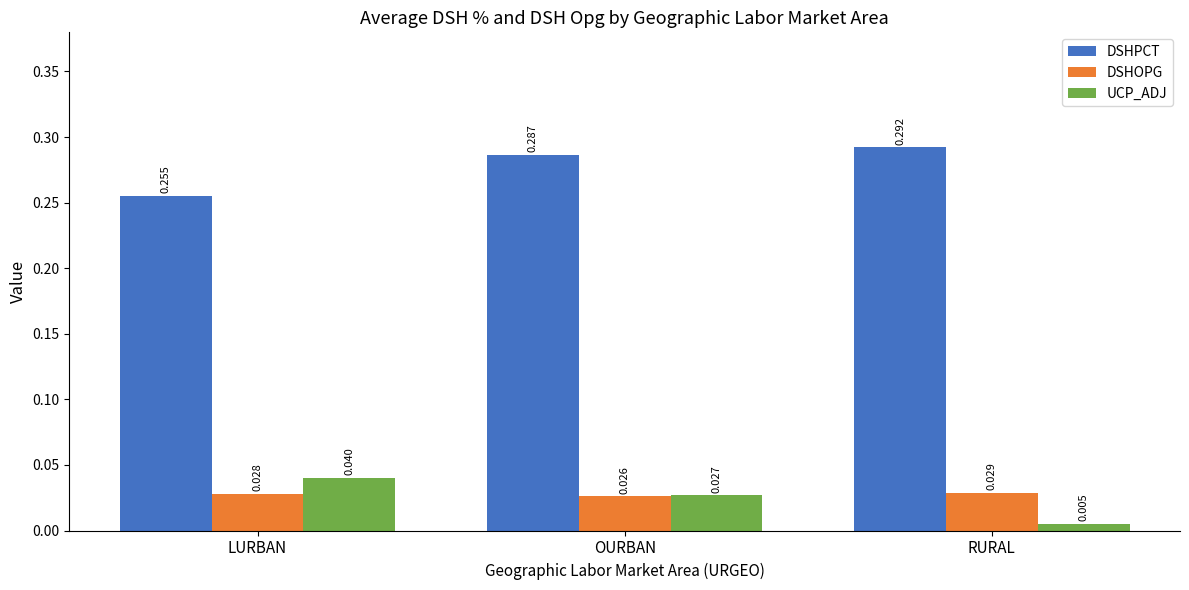

The value of DSHPCT at LURBAN is 0.1. True or false?

False